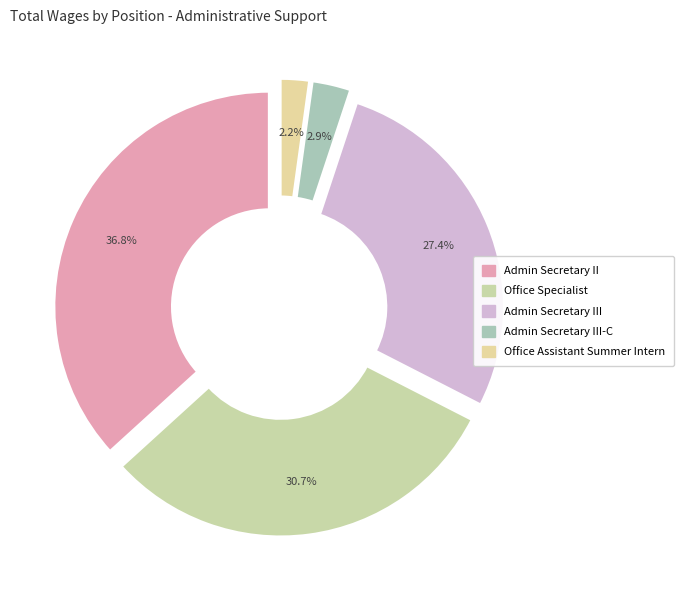

How many segments does this pie chart have?

5